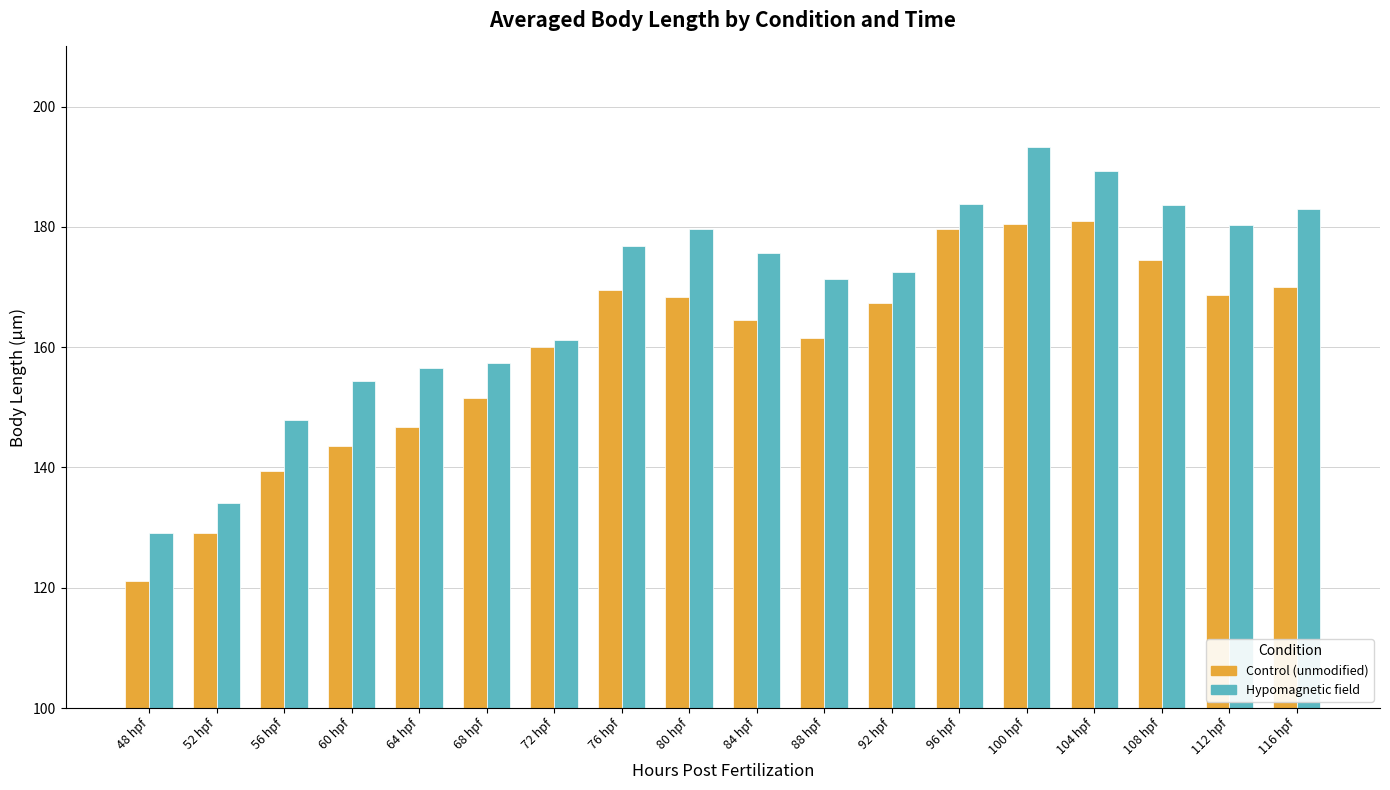

What position from the right is 100 hpf?

5